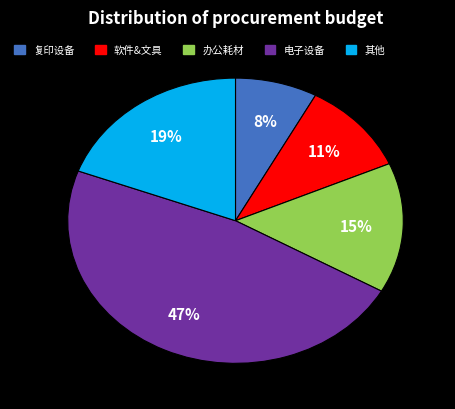

Is the sum of 软件&文具 and 电子设备 greater than half?

Yes